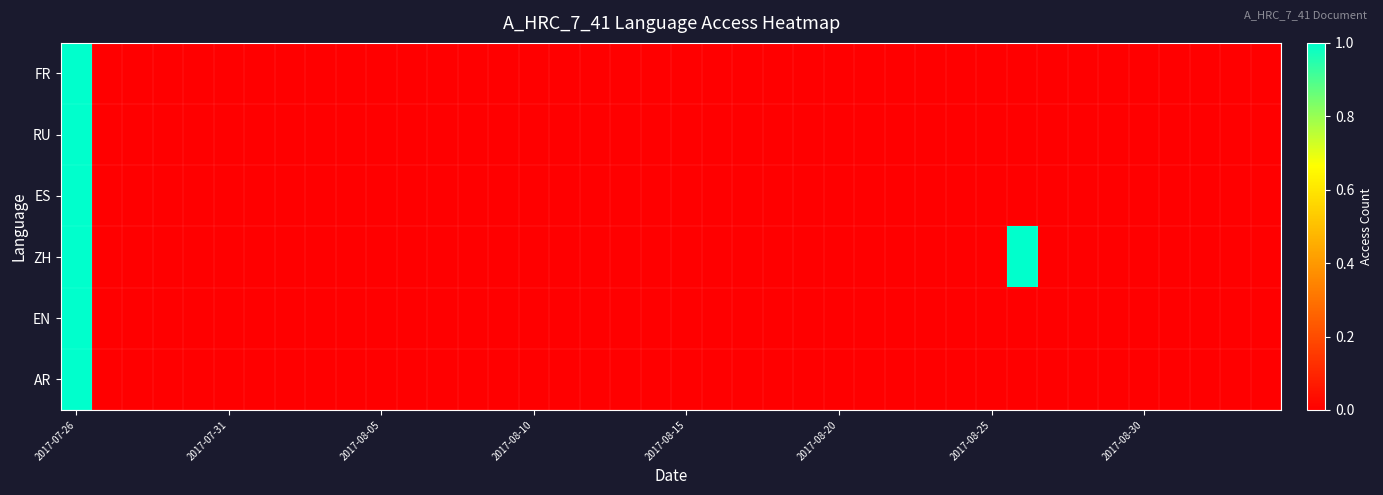

Which series has the largest total across all categories?

ZH